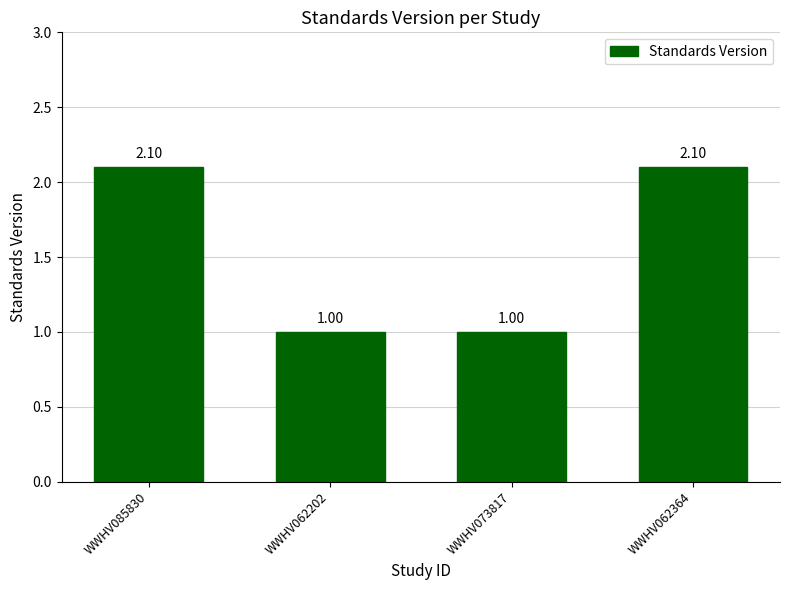

The value at WWHV062364 is 2.1. True or false?

True